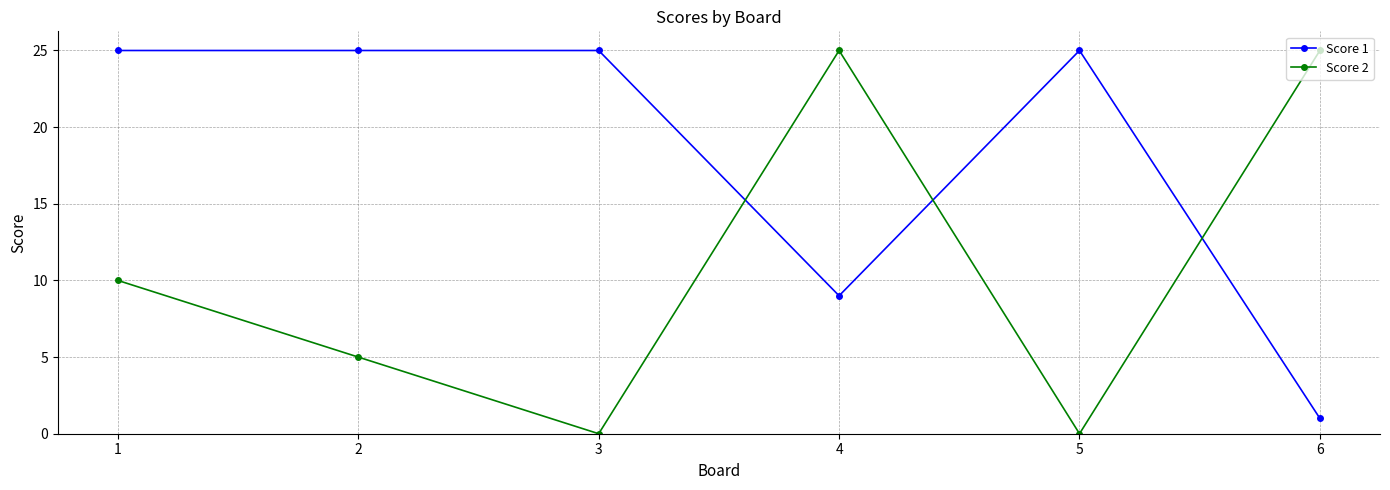

What value does the Score 1 series have at 5, to the nearest 5?

25